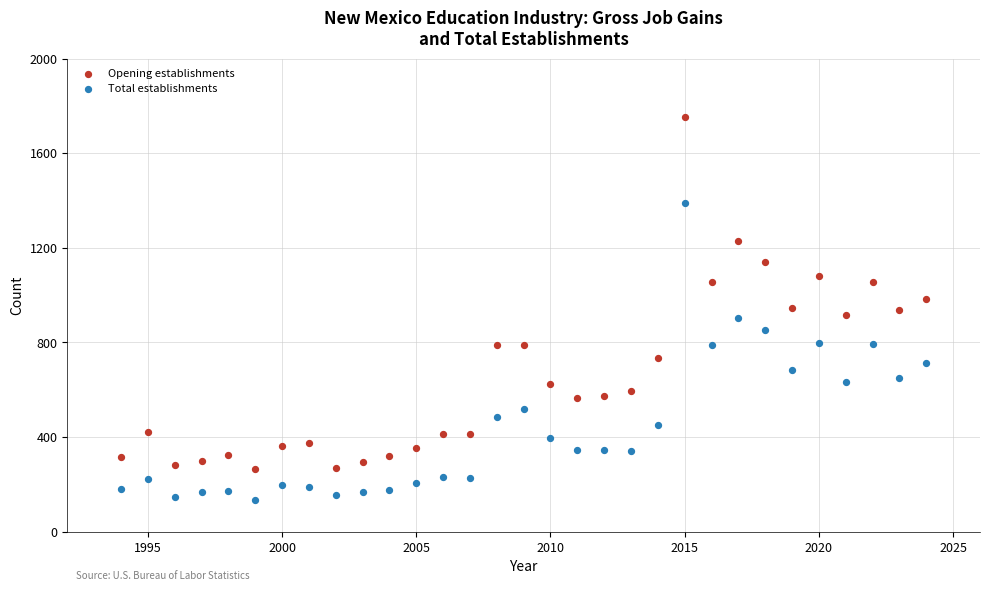

Which series contains the highest Y value?

Opening establishments